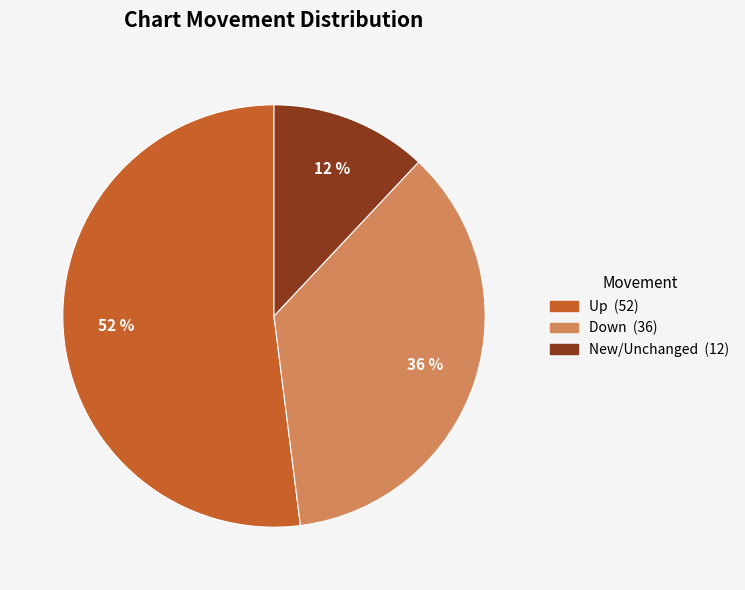

How many segments does this pie chart have?

3